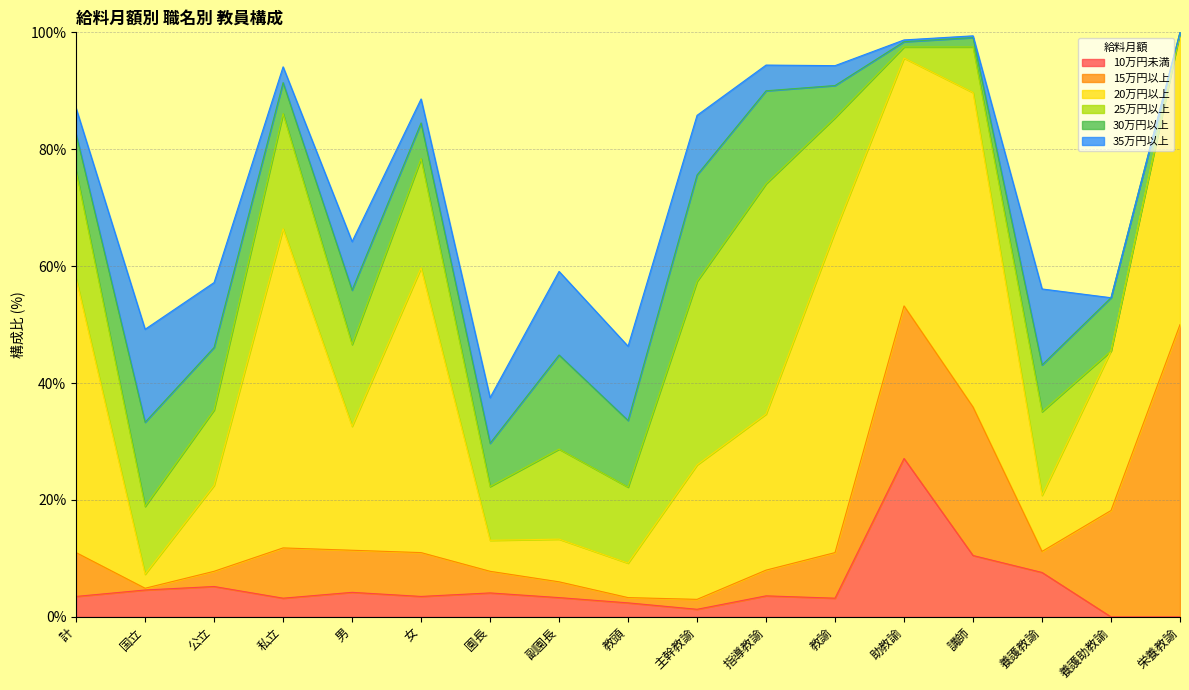

How many values in the 30万円以上 series are below 8?

8